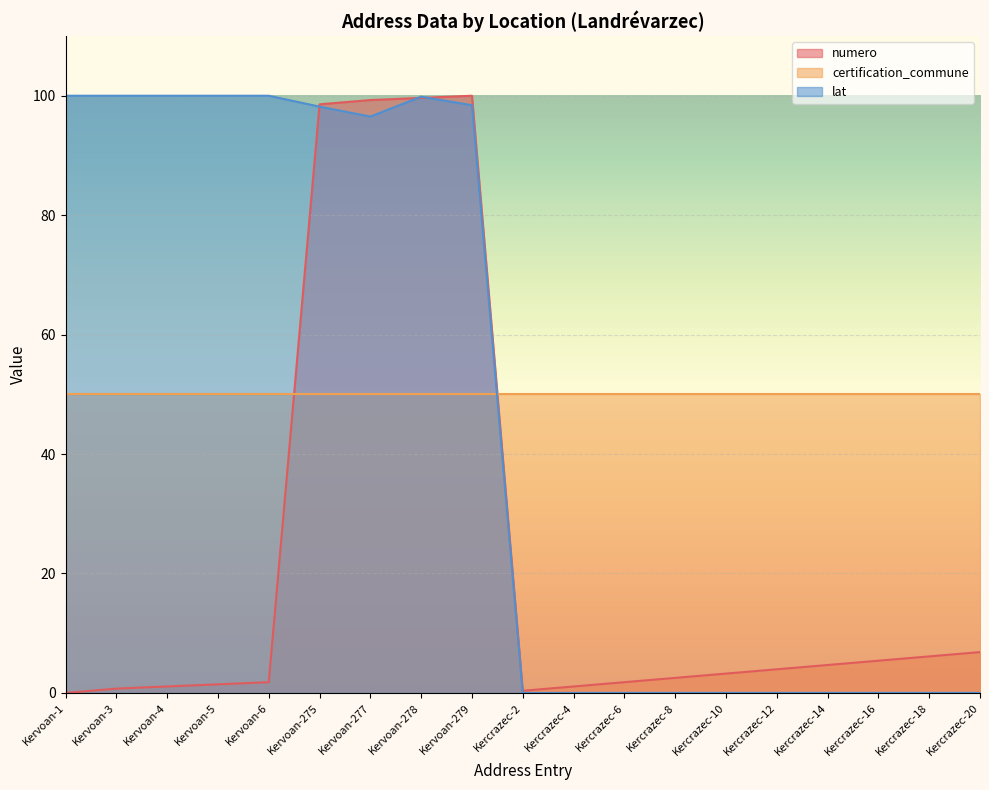

What is the total value across all series at Kercrazec-14?

54.7